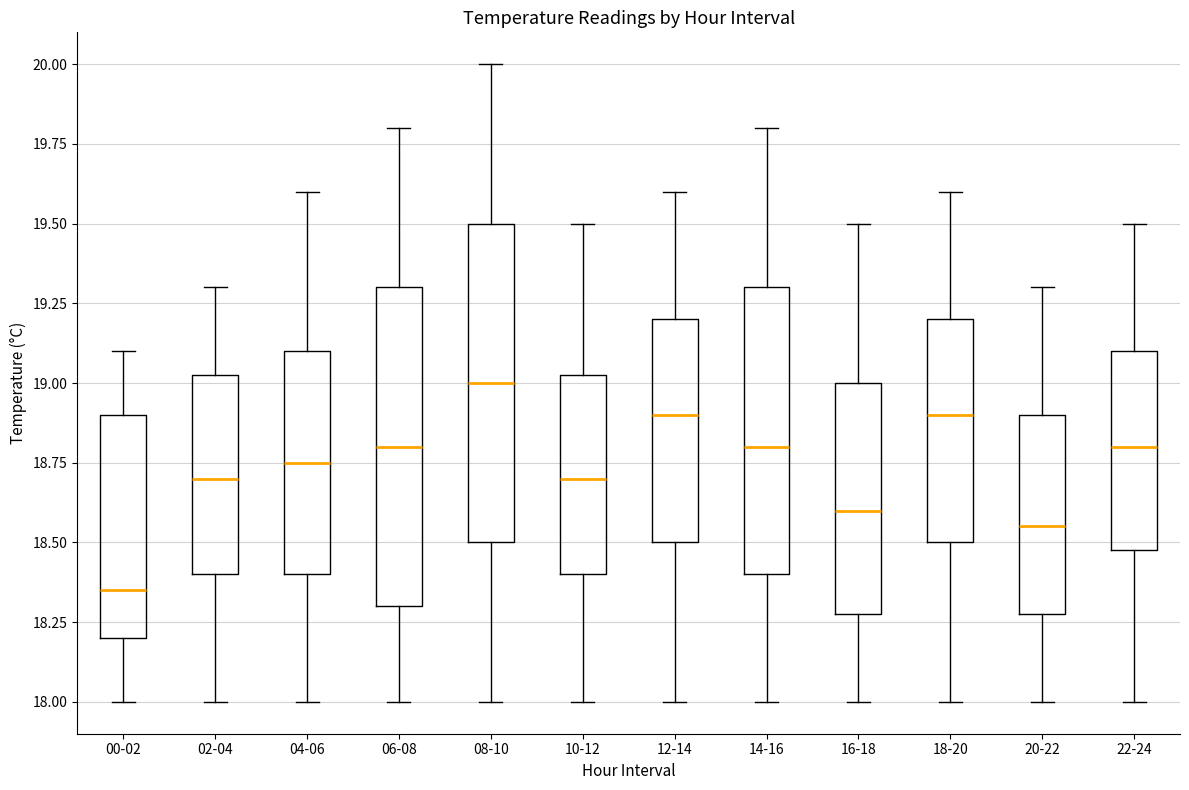

Reading left to right, transcribe this box plot: for each box, give where its median line is, the range the box spans, and where its two whiskers end, as read against the y-axis. The values are not printed on the chart, so give them approximately, as read against the axis.

00-02: median 18.35, box 18.20 to 18.90, whiskers 18.00 to 19.10
02-04: median 18.70, box 18.40 to 19.05, whiskers 18.00 to 19.30
04-06: median 18.75, box 18.40 to 19.10, whiskers 18.00 to 19.60
06-08: median 18.80, box 18.30 to 19.30, whiskers 18.00 to 19.80
08-10: median 19.00, box 18.50 to 19.50, whiskers 18.00 to 20.00
10-12: median 18.70, box 18.40 to 19.05, whiskers 18.00 to 19.50
12-14: median 18.90, box 18.50 to 19.20, whiskers 18.00 to 19.60
14-16: median 18.80, box 18.40 to 19.30, whiskers 18.00 to 19.80
16-18: median 18.60, box 18.30 to 19.00, whiskers 18.00 to 19.50
18-20: median 18.90, box 18.50 to 19.20, whiskers 18.00 to 19.60
20-22: median 18.55, box 18.30 to 18.90, whiskers 18.00 to 19.30
22-24: median 18.80, box 18.50 to 19.10, whiskers 18.00 to 19.50